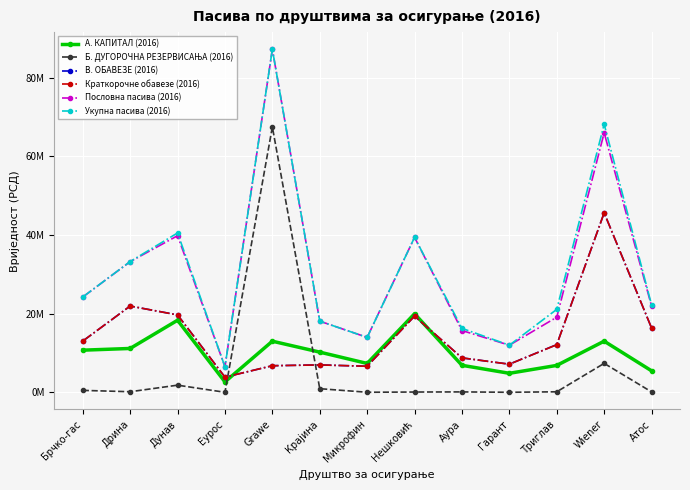

Which category has the lowest value across all series?

Еурос